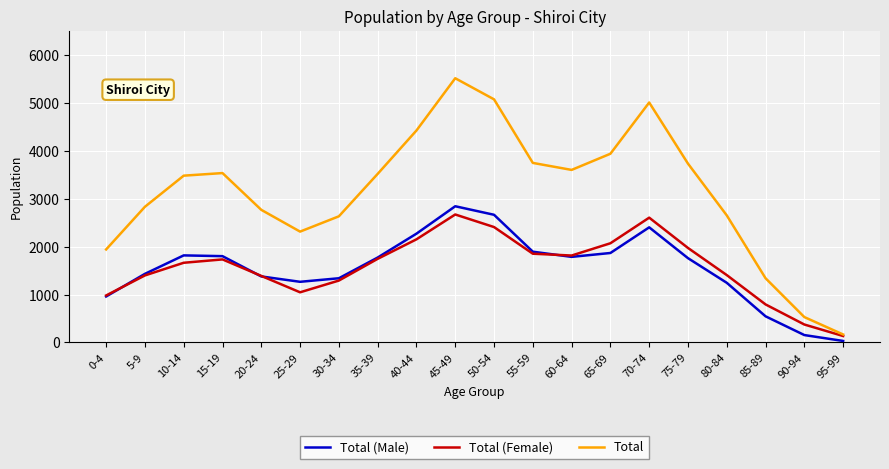

The value of Total at 60-64 is 1195. True or false?

False